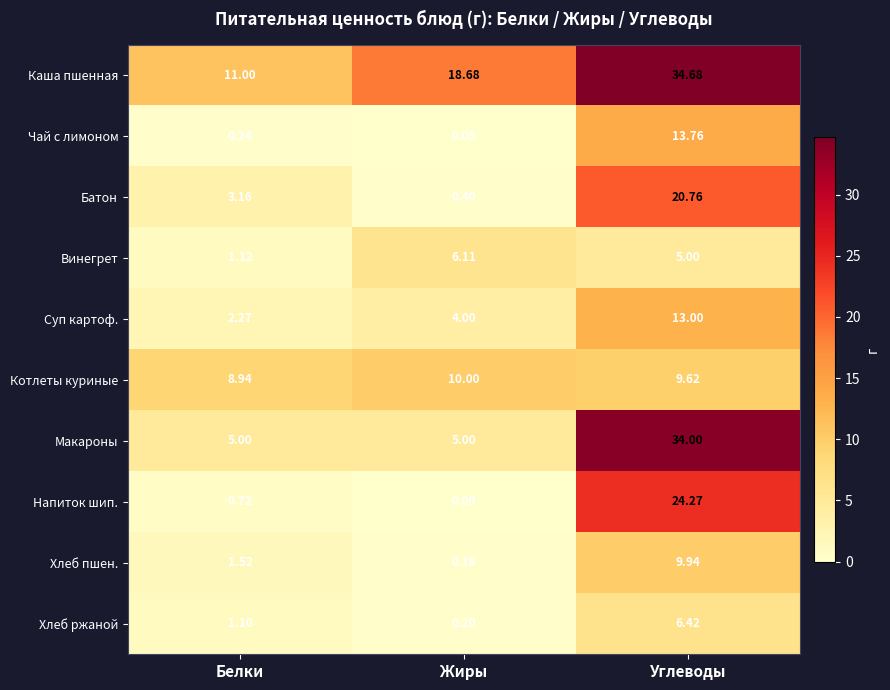

At which label is Напиток шип. closest to 12?

Белки